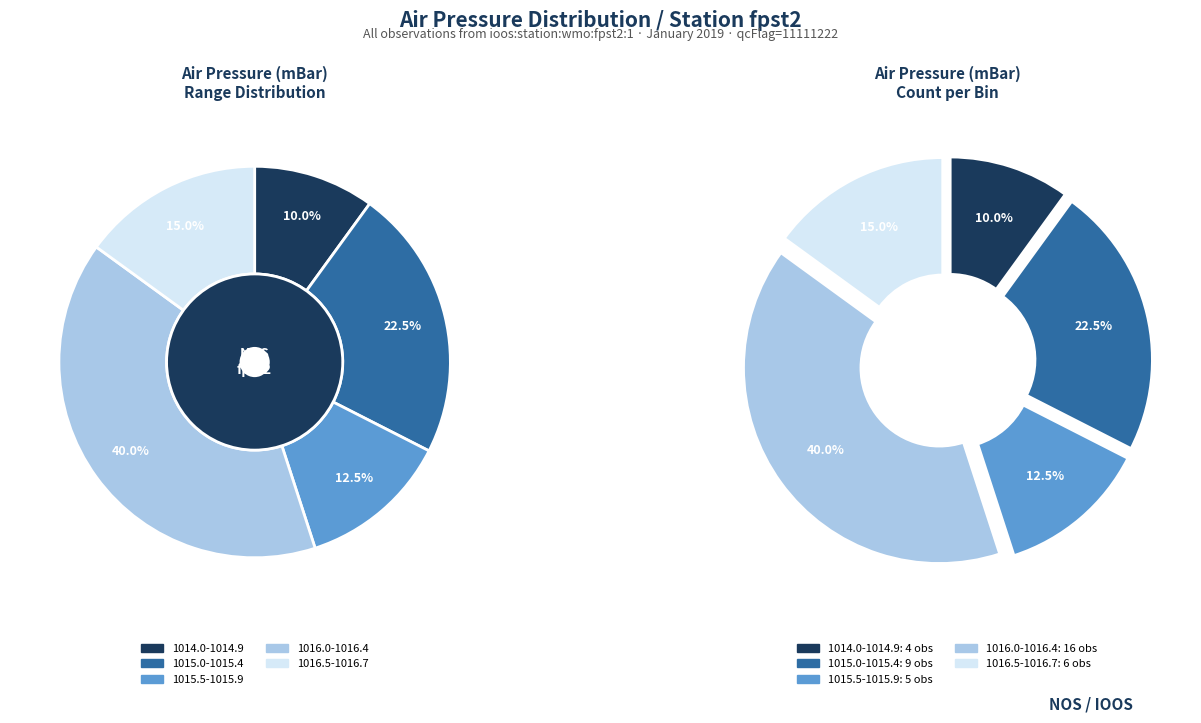

Is there a majority slice in this chart?

No